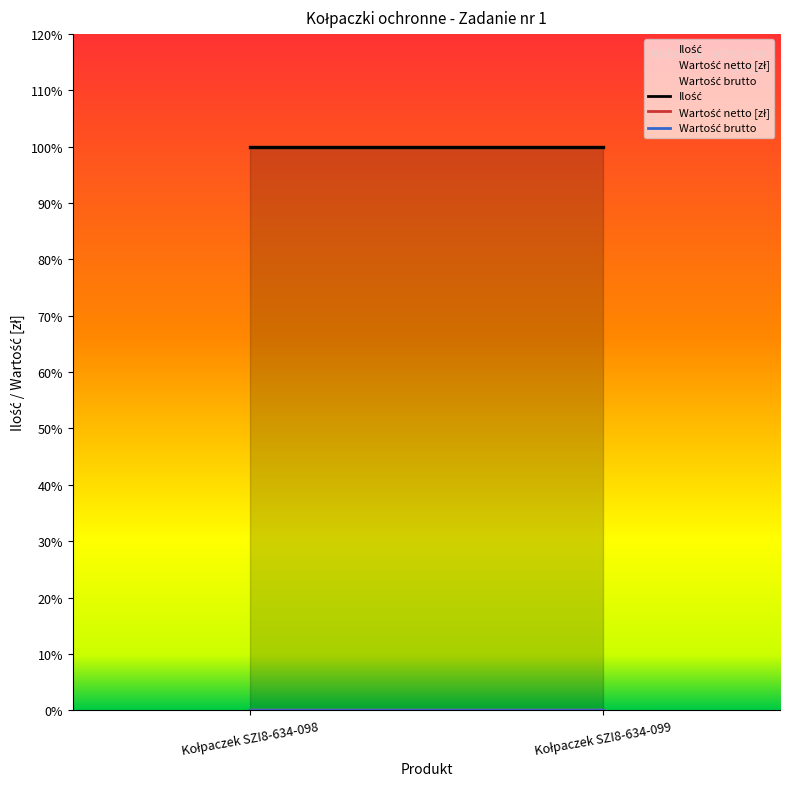

Reading right to left, transcribe all the data shown in this chart.

Ilość: 100	100
Wartość netto [zł]: 0	0
Wartość brutto: 0	0